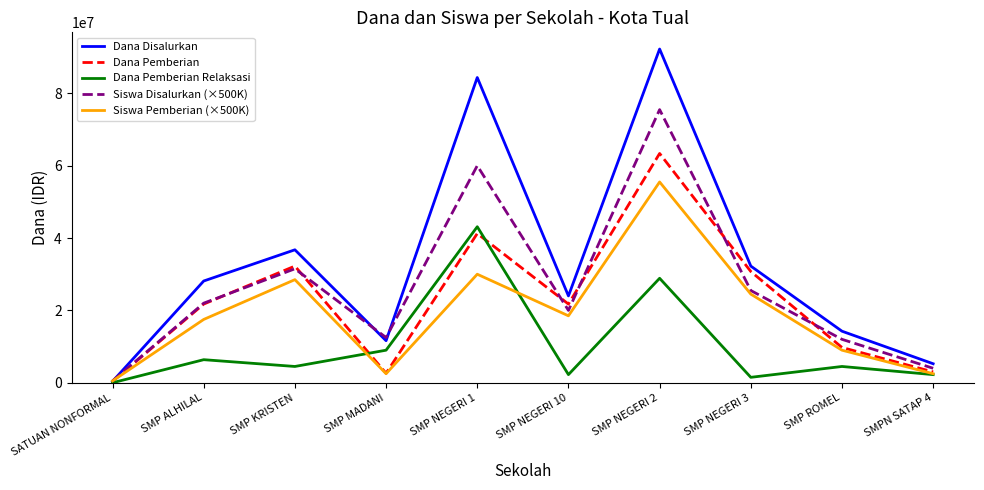

What are all the series names shown in the legend?

Dana Disalurkan, Dana Pemberian, Dana Pemberian Relaksasi, Siswa Disalurkan (×500K), Siswa Pemberian (×500K)